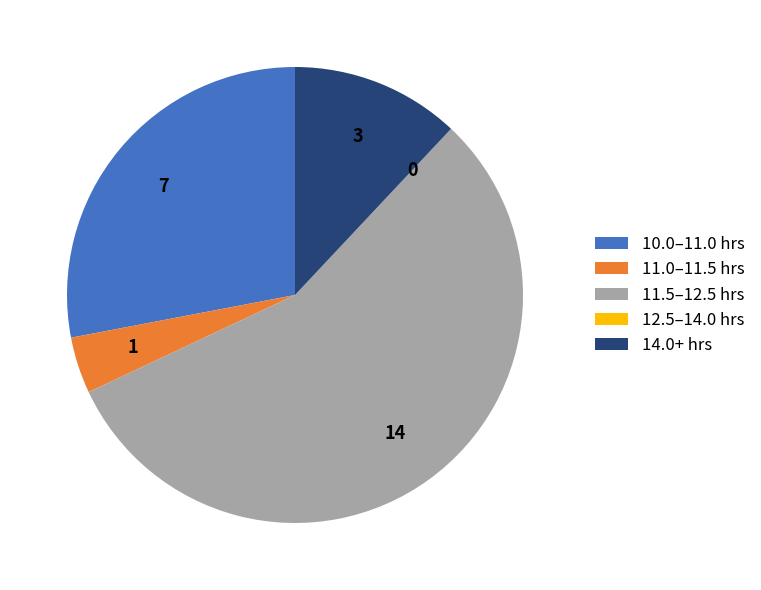

Does any single category account for the majority?

Yes